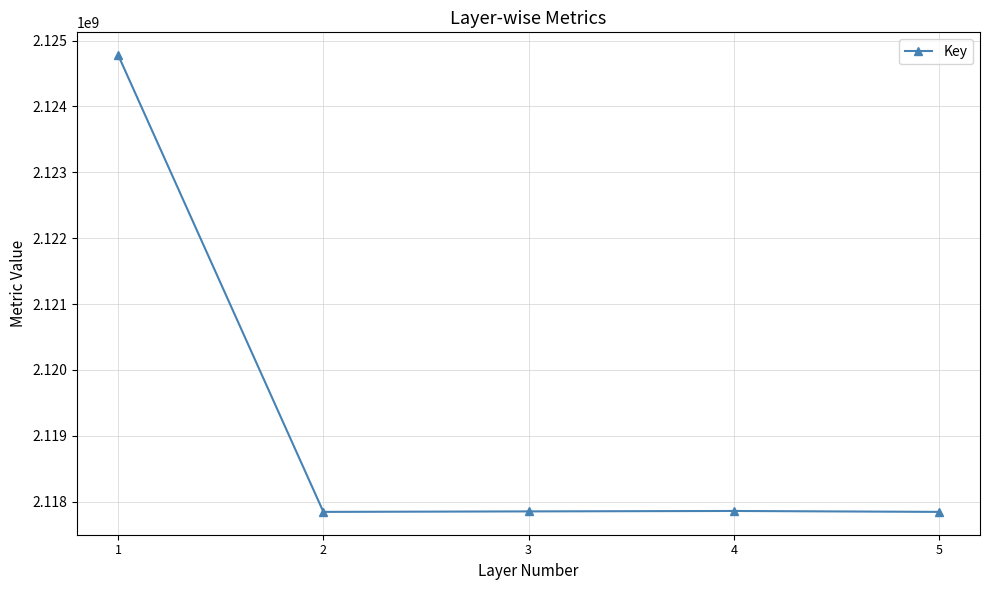

What is the value of the 5th point from the left?

2117845314